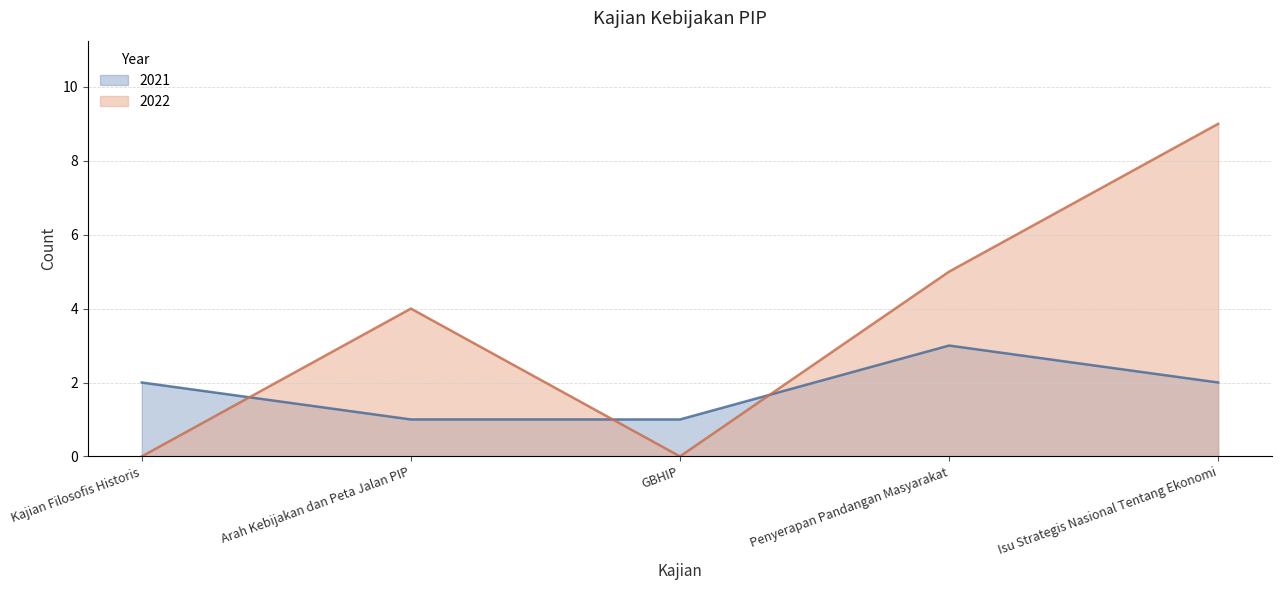

How many lines are shown in the chart?

2